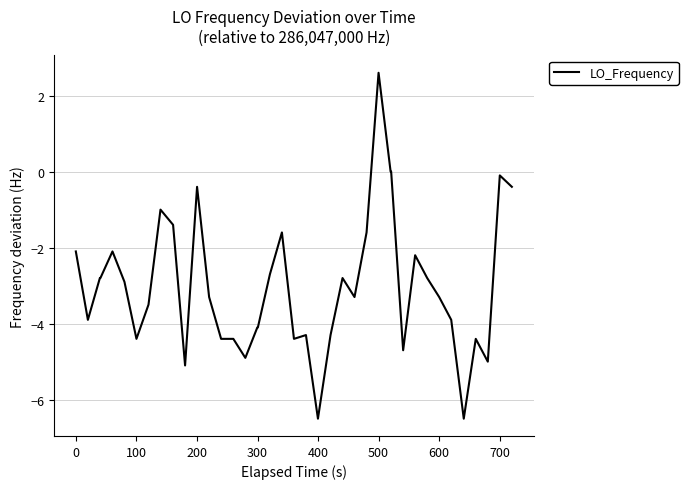

Does the chart have visible grid lines?

Yes